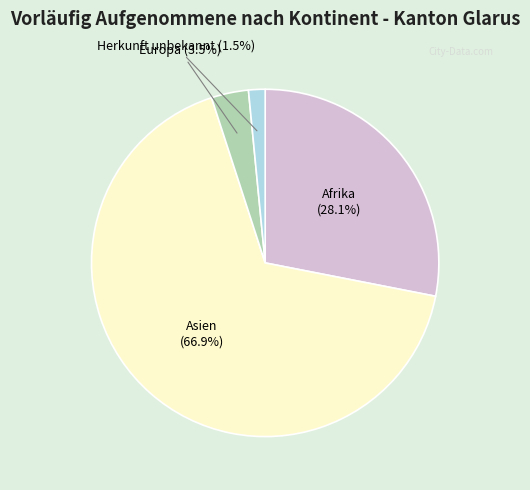

Is there a majority slice in this chart?

Yes